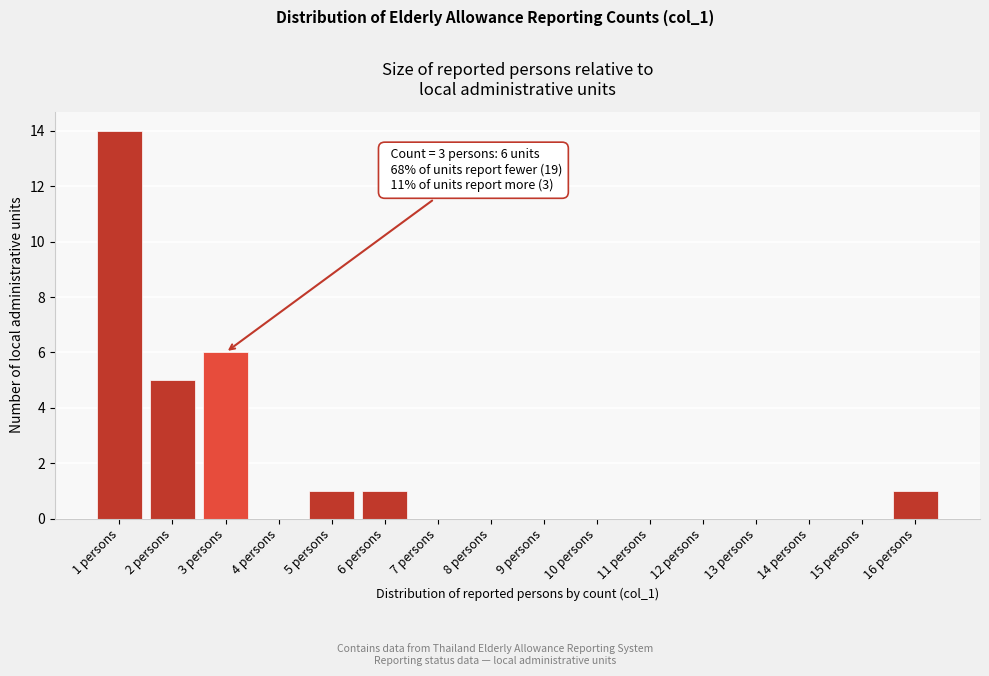

Reading left to right, list all the values displayed in this chart.

1 persons=14	2 persons=5	3 persons=6	4 persons=0	5 persons=1	6 persons=1	7 persons=0	8 persons=0	9 persons=0	10 persons=0	11 persons=0	12 persons=0	13 persons=0	14 persons=0	15 persons=0	16 persons=1